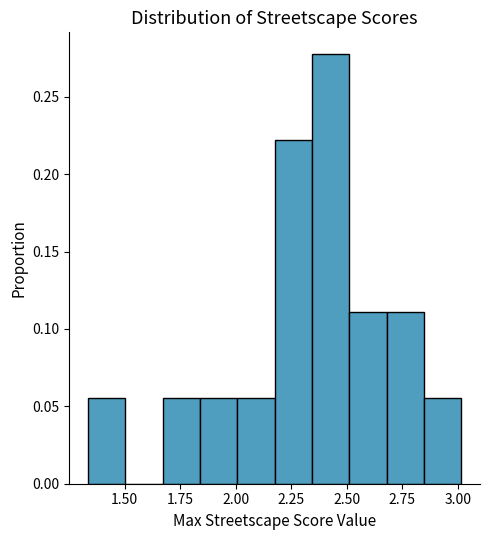

Read against the x-axis, roughly where is the centre of the tallest bar?

2.45